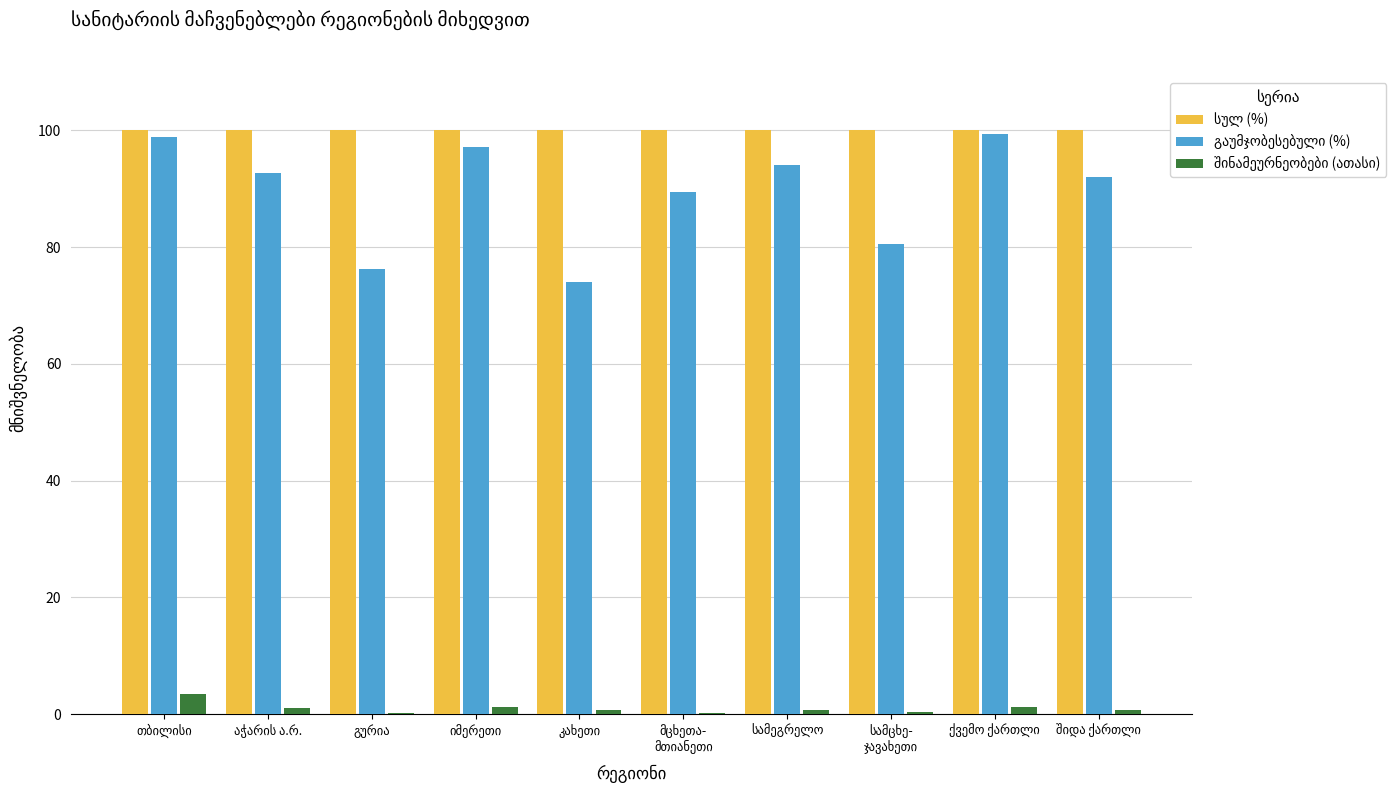

How many bars are there in each group?

3